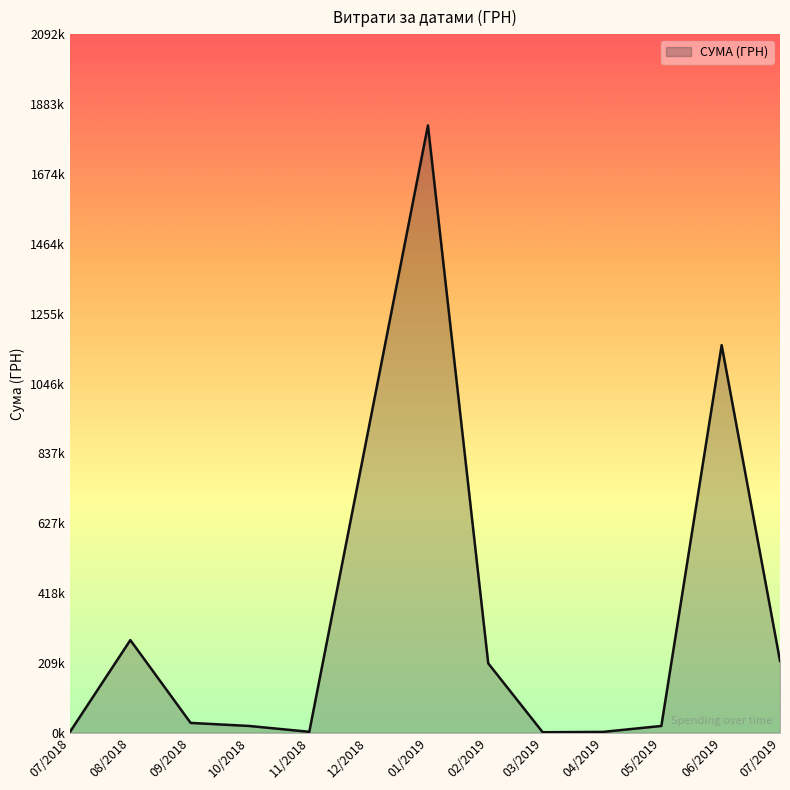

Does the chart have visible grid lines?

No